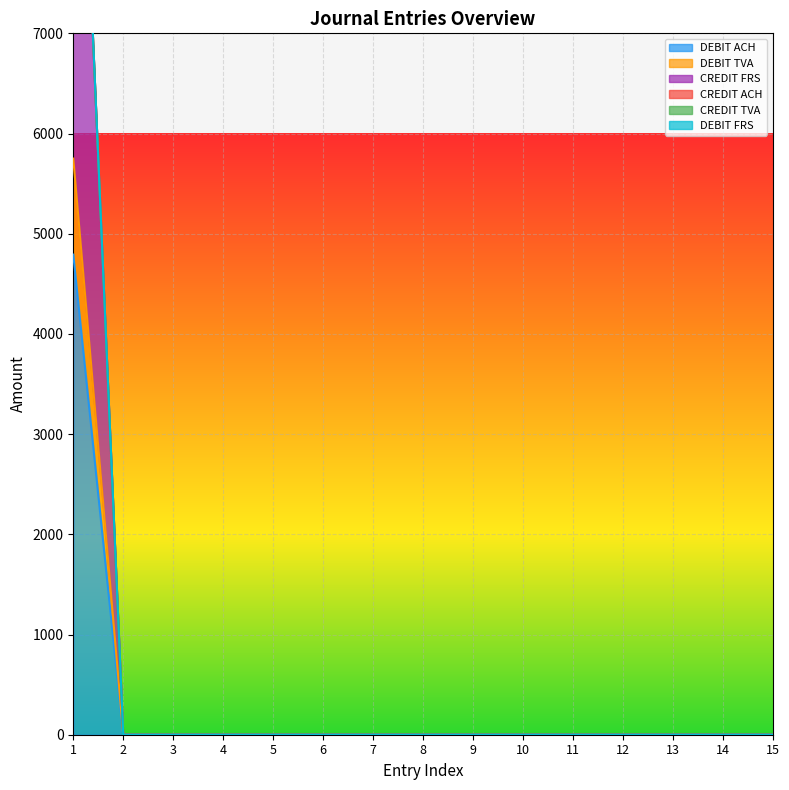

How many positive values does the DEBIT ACH series have?

1